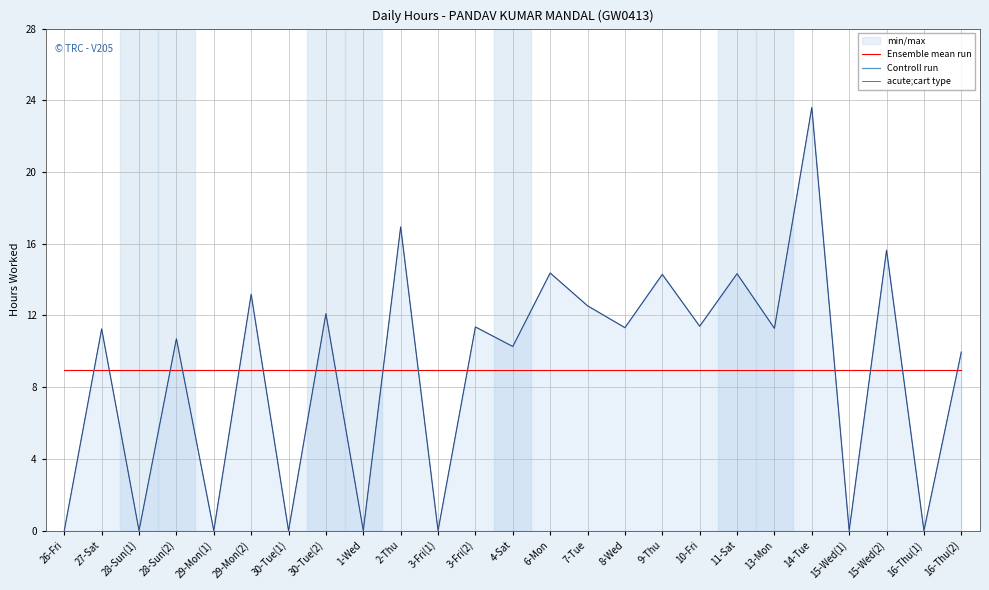

Where is Controll run nearest to the value 11?

27-Sat